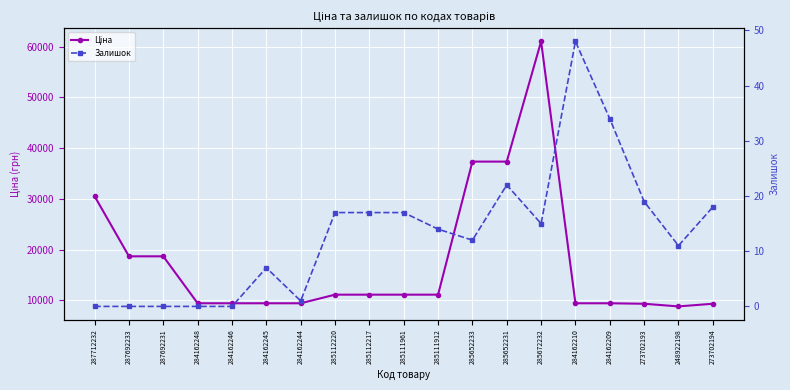

What are all the series names shown in the legend?

Ціна, Залишок